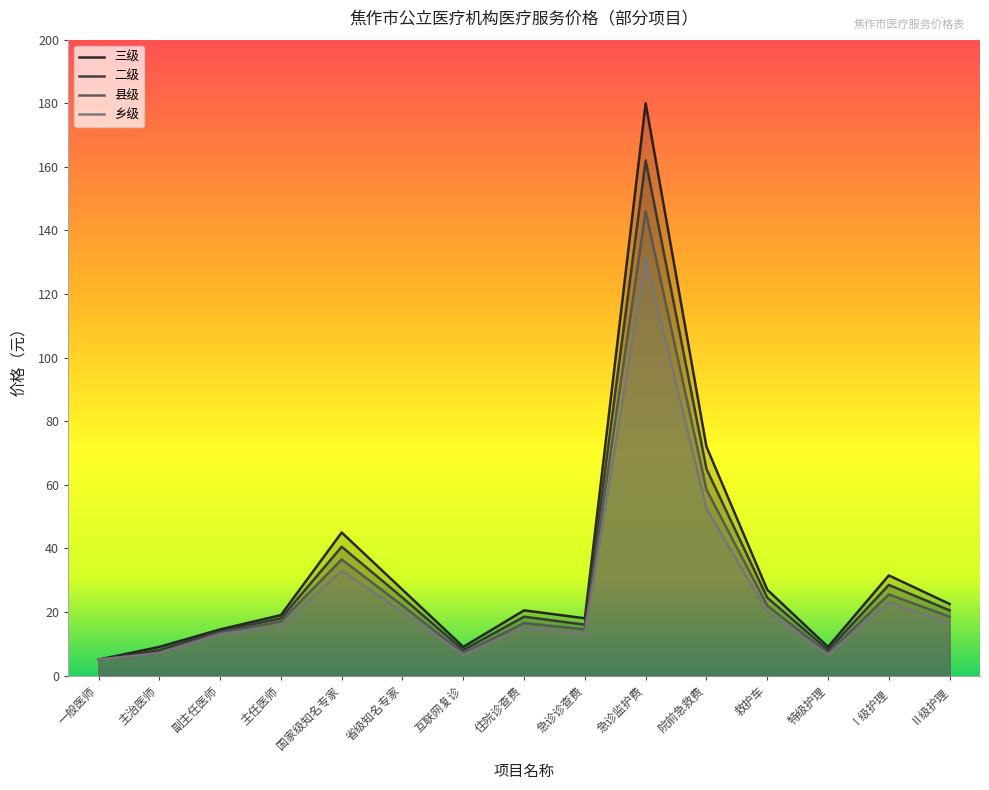

The value of 三级 at 住院诊查费 is 5.9. True or false?

False